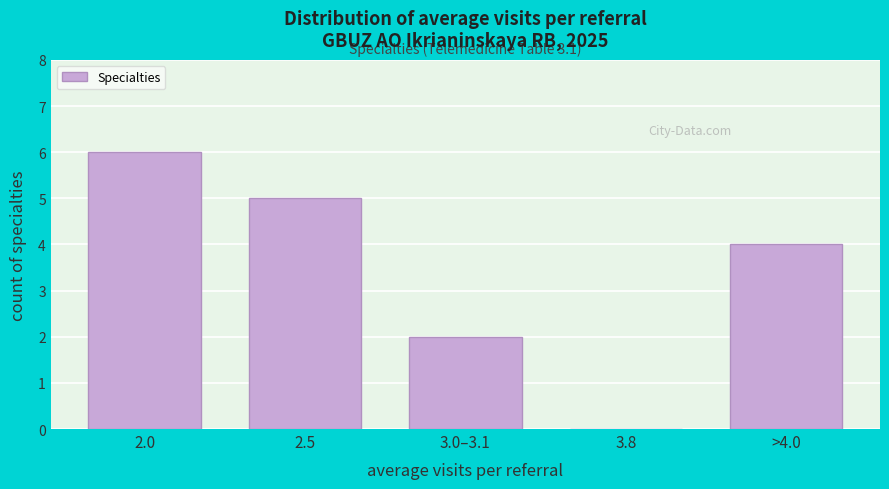

Reading left to right, list all the values displayed in this chart.

2.0=6	2.5=5	3.0–3.1=2	3.8=0	>4.0=4